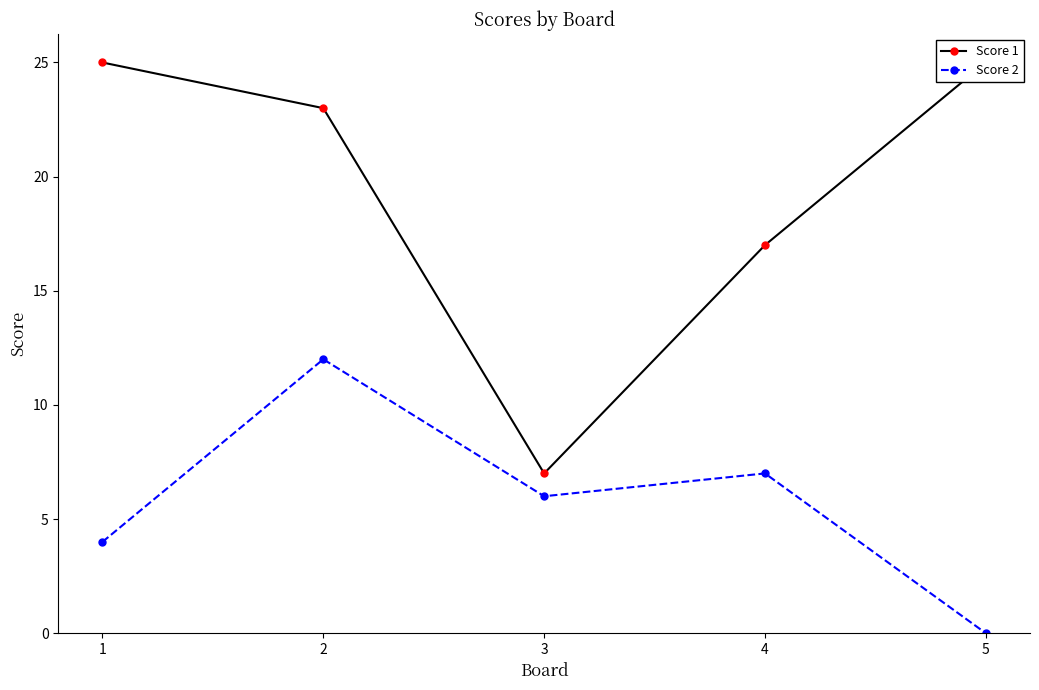

What is the difference between the maximum and minimum values in the Score 1 series?

18